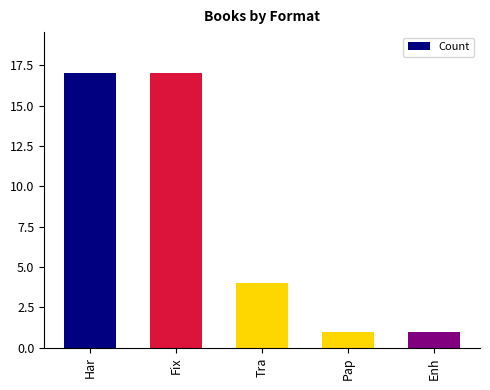

Count the number of categories in the chart.

5